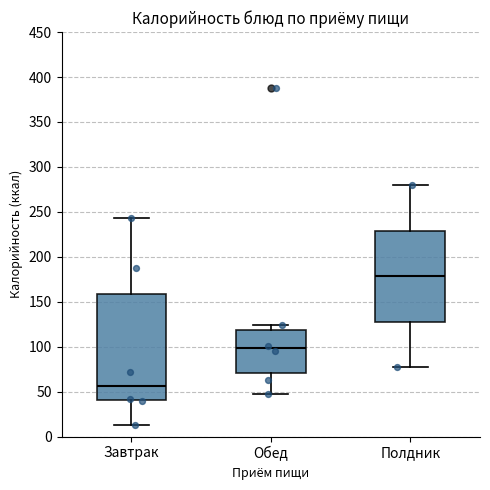

Comparing the boxes themselves (not the whiskers), which one is the tallest?

Завтрак